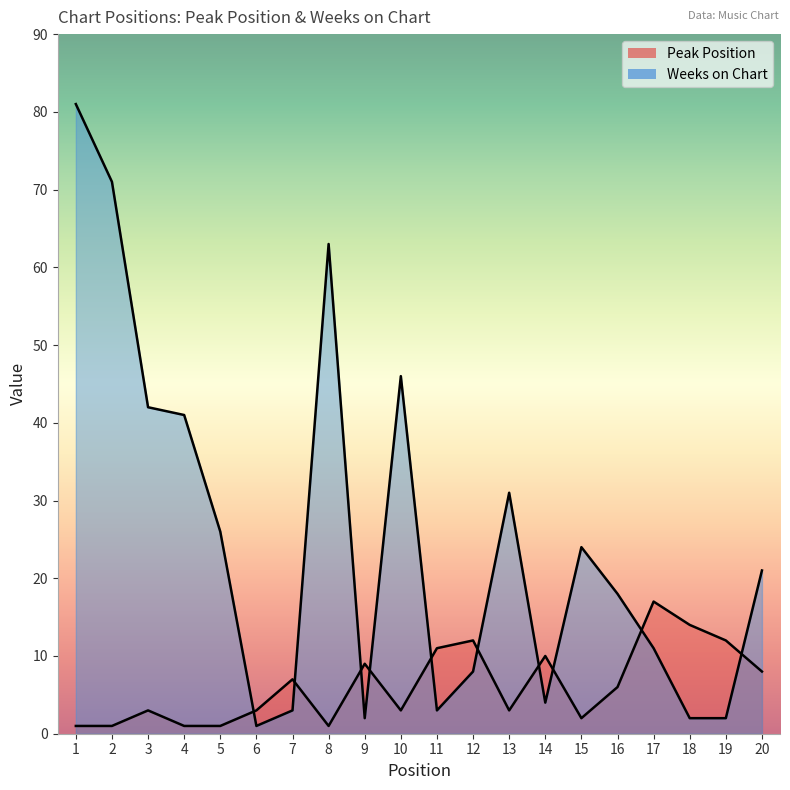

Reading right to left, what are all the values shown in this chart?

Peak Position: 8	12	14	17	6	2	10	3	12	11	3	9	1	7	3	1	1	3	1	1
Weeks on Chart: 21	2	2	11	18	24	4	31	8	3	46	2	63	3	1	26	41	42	71	81